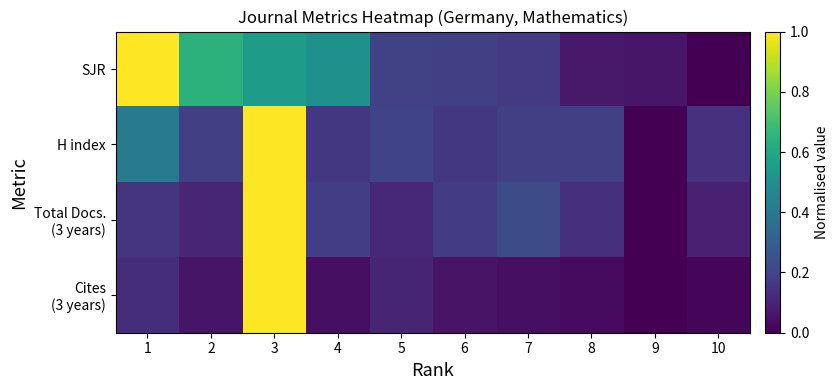

Which series has the largest total across all categories?

SJR